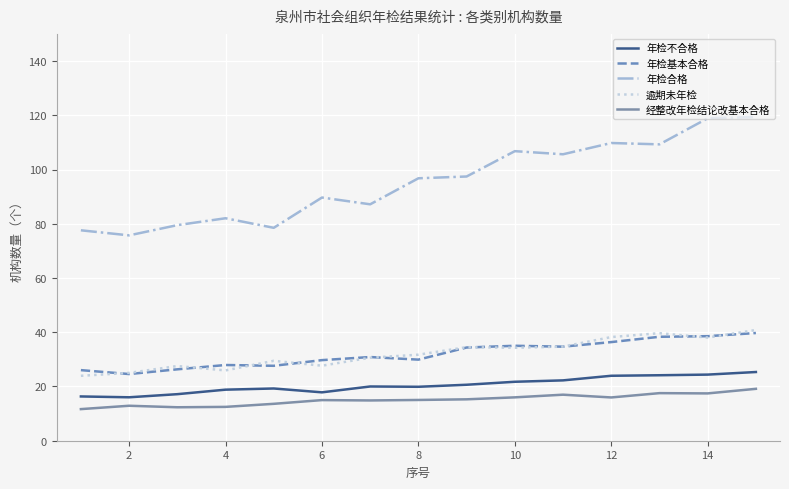

True or false: 年检不合格 and 年检合格 cross at least once.

False